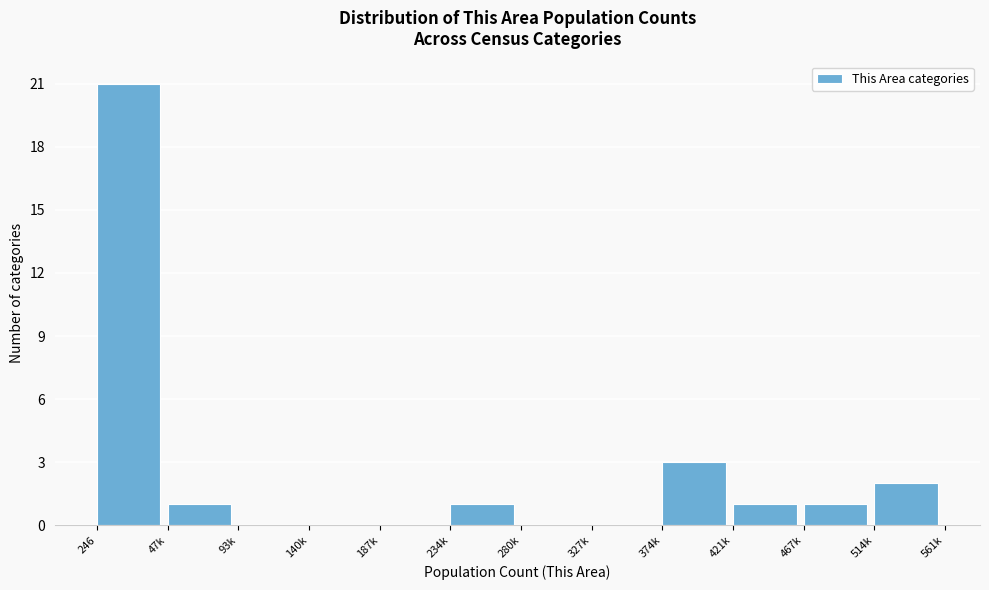

Reading left to right, extract all data points from this chart.

246=21	47k=1	93k=0	140k=0	187k=0	234k=1	280k=0	327k=0	374k=3	421k=1	467k=1	514k=2